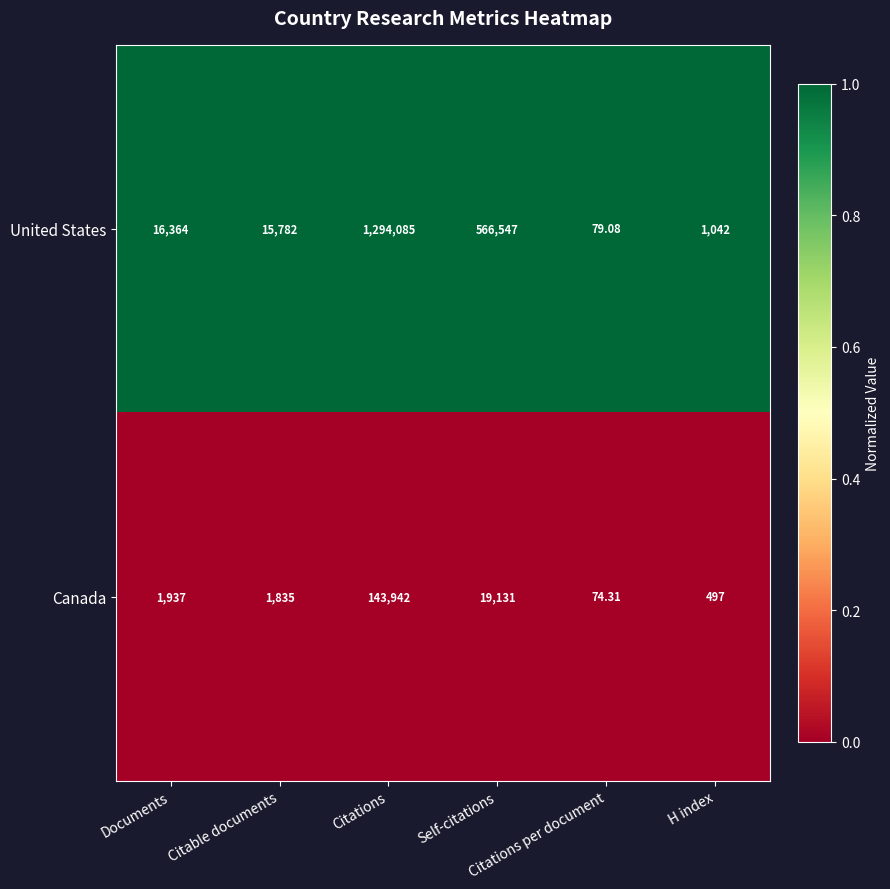

What is the total value across all series at Citations per document?

153.4